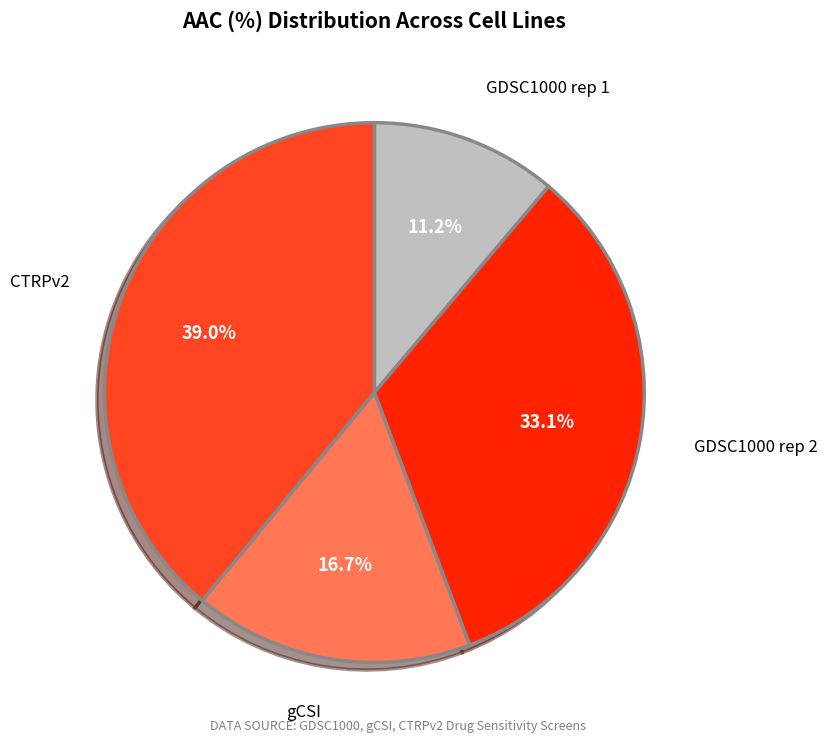

Is there any slice that represents more than half of the pie?

No